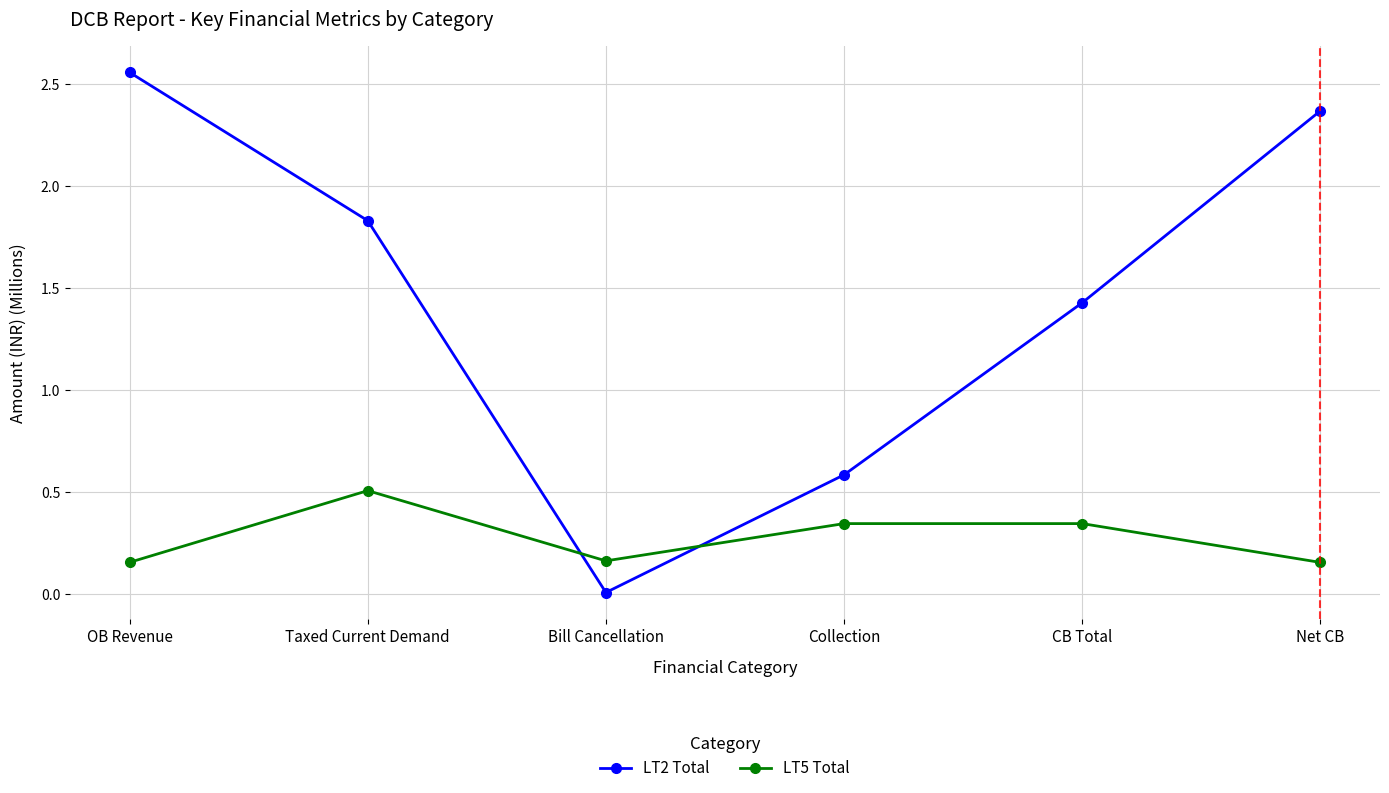

The LT2 Total series shows 3.4 at OB Revenue. True or false?

False